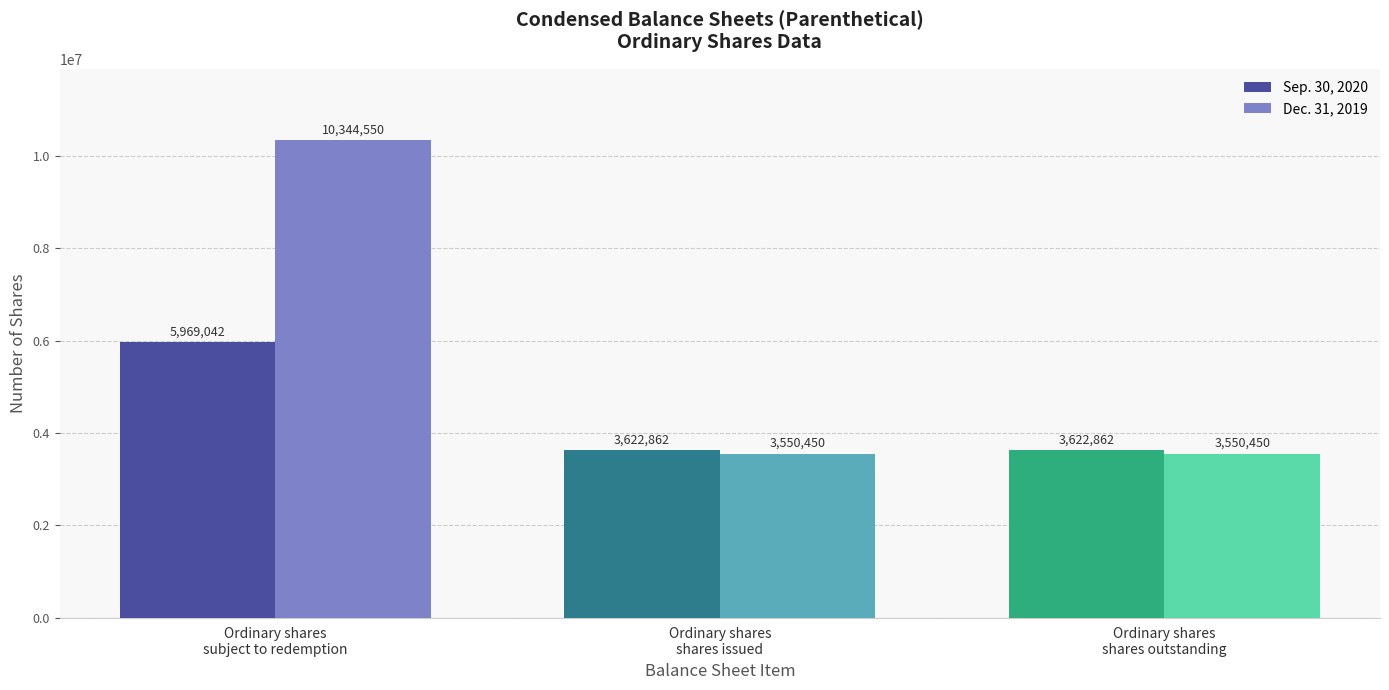

The value of Dec. 31, 2019 at Ordinary shares
shares outstanding is 1002621. True or false?

False